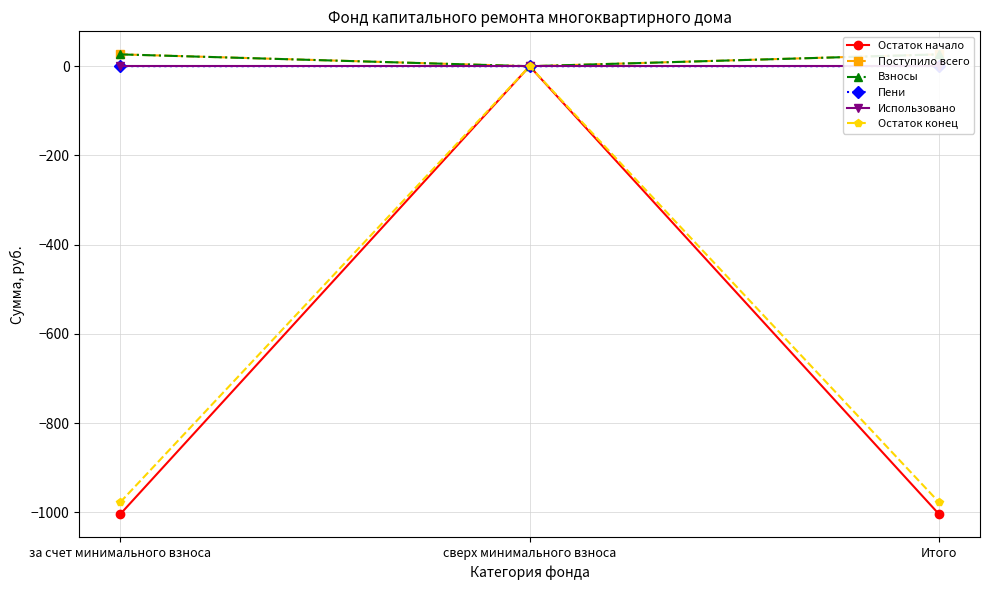

How many lines are shown in the chart?

6